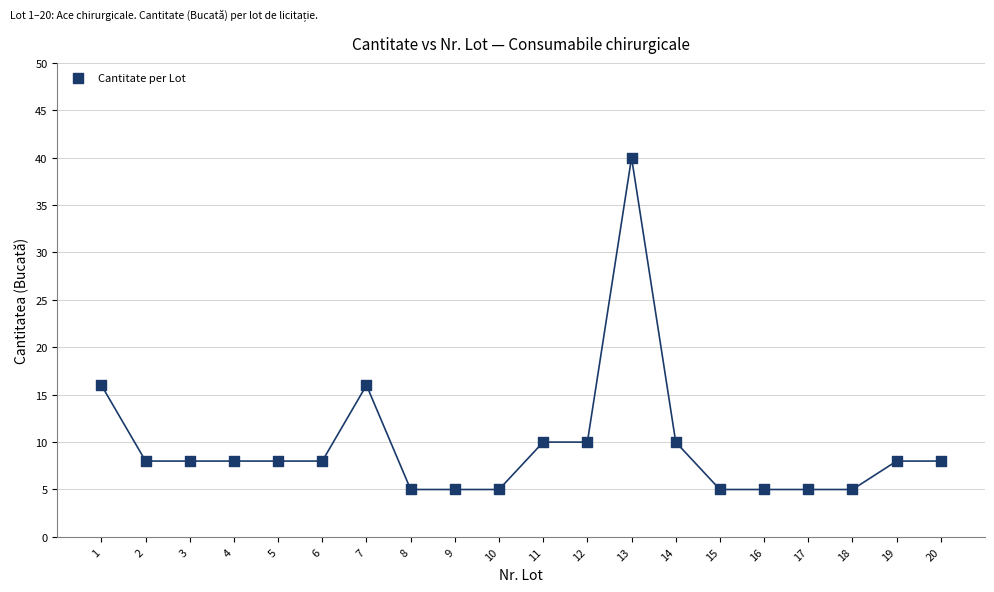

What is the range of X values (max minus min)?

19